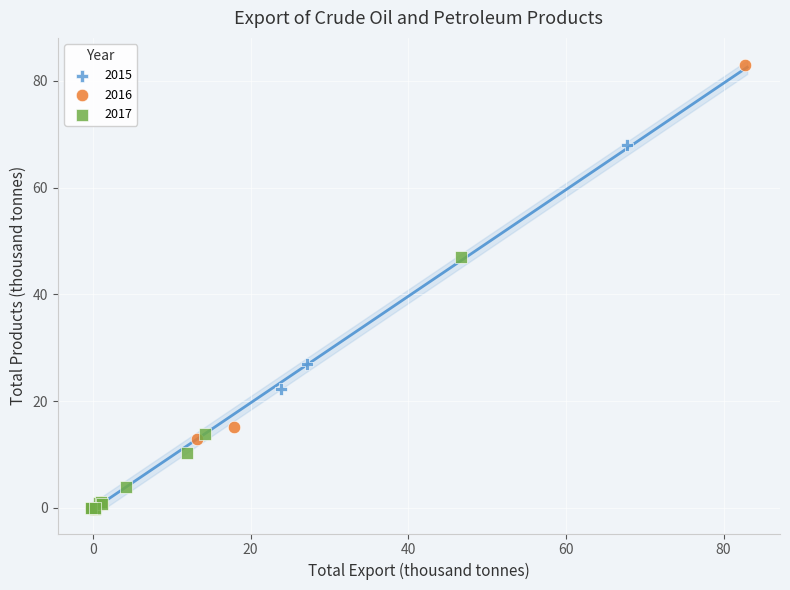

Which series reaches the maximum Y coordinate?

2016